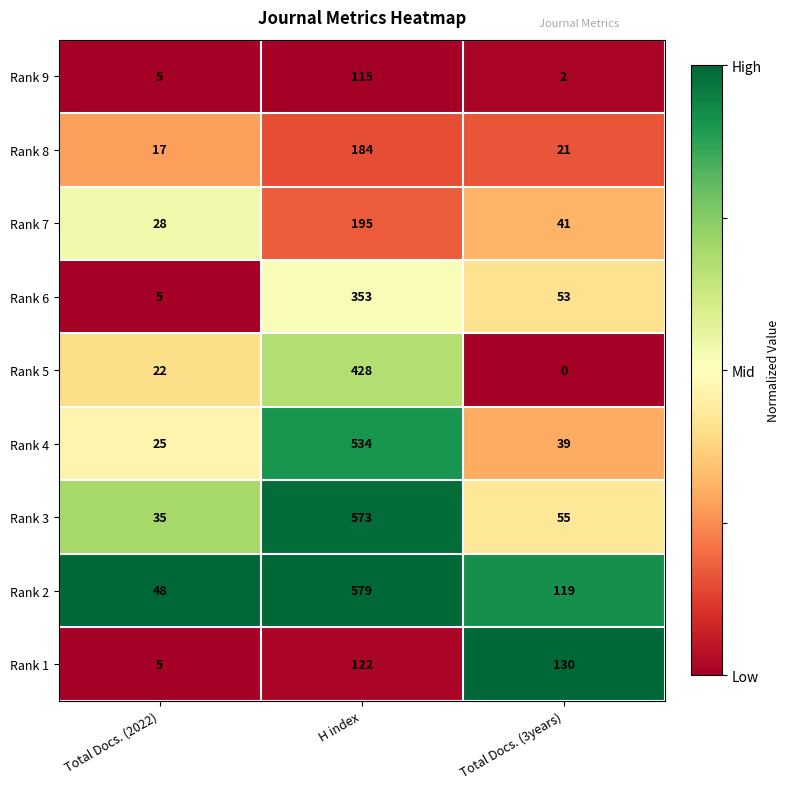

Reading right to left, what are all the values shown in this chart?

Rank 9: 2	115	5
Rank 8: 21	184	17
Rank 7: 41	195	28
Rank 6: 53	353	5
Rank 5: 0	428	22
Rank 4: 39	534	25
Rank 3: 55	573	35
Rank 2: 119	579	48
Rank 1: 130	122	5